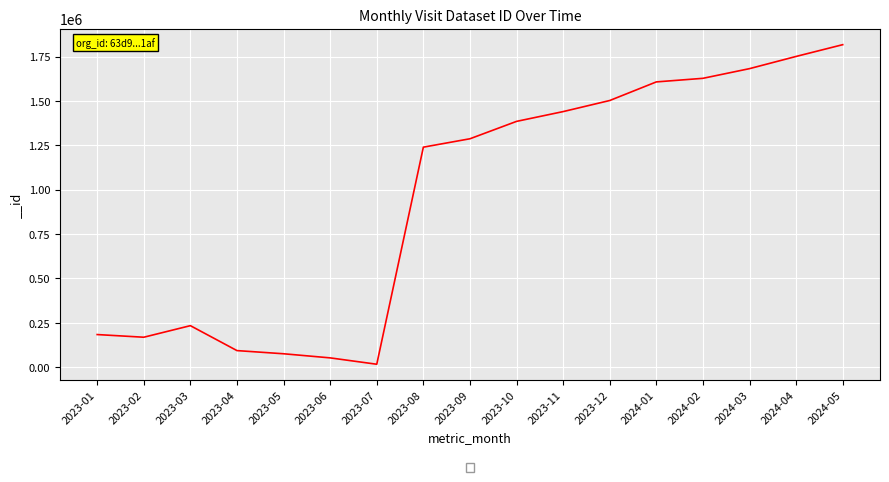

Read the value at 2023-01, to the nearest 10.

184190